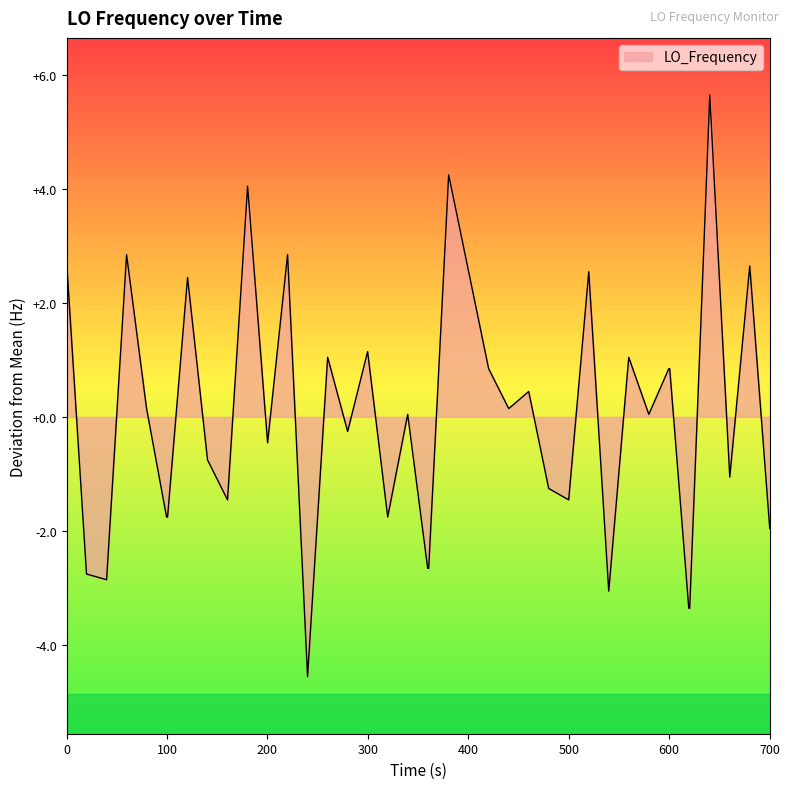

What is the minimum value shown in the chart?

-4.6